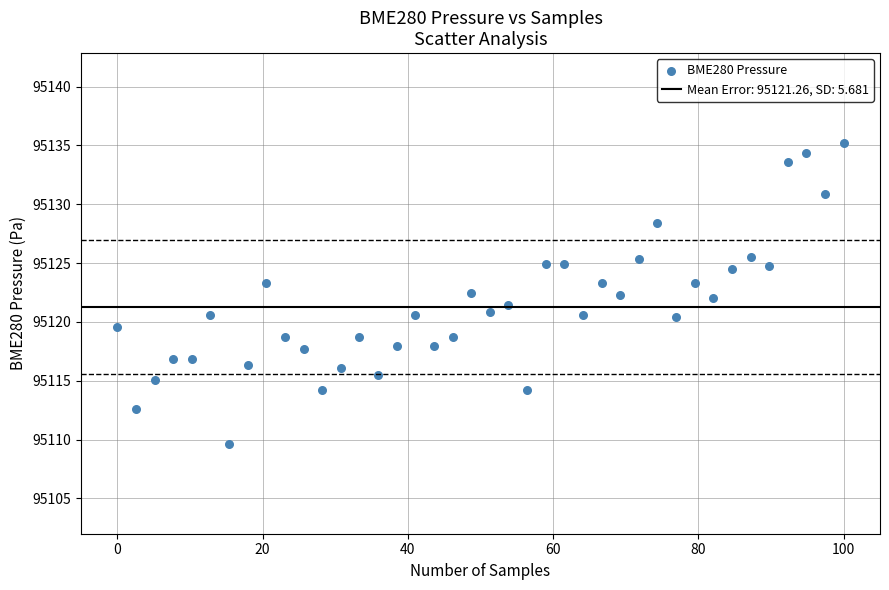

What is the range of X values (max minus min)?

100.0